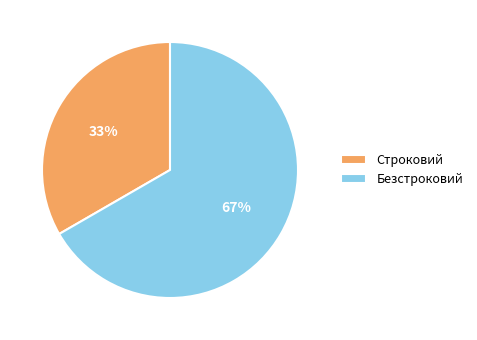

To the nearest percent, what is the combined percentage of Строковий and Безстроковий?

100%